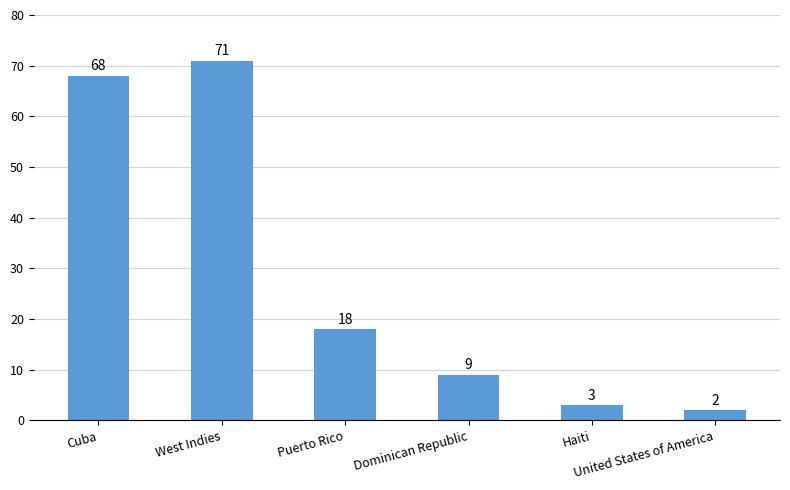

List the labels in order of value, largest first.

West Indies, Cuba, Puerto Rico, Dominican Republic, Haiti, United States of America